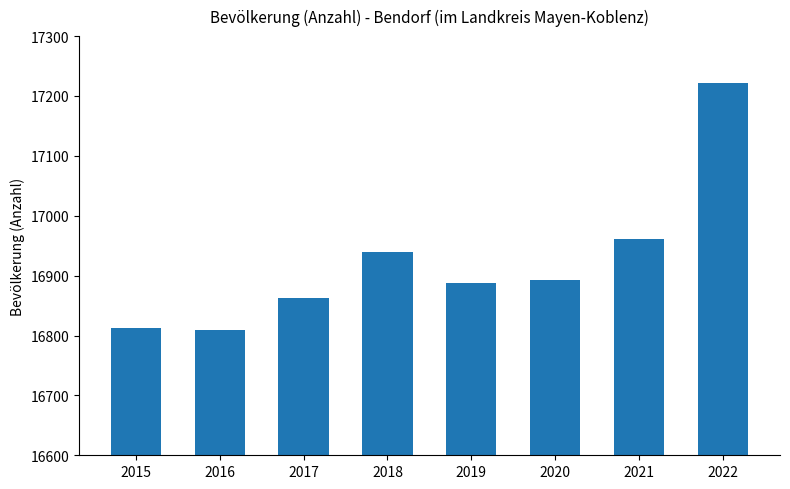

Are the bars horizontal?

No